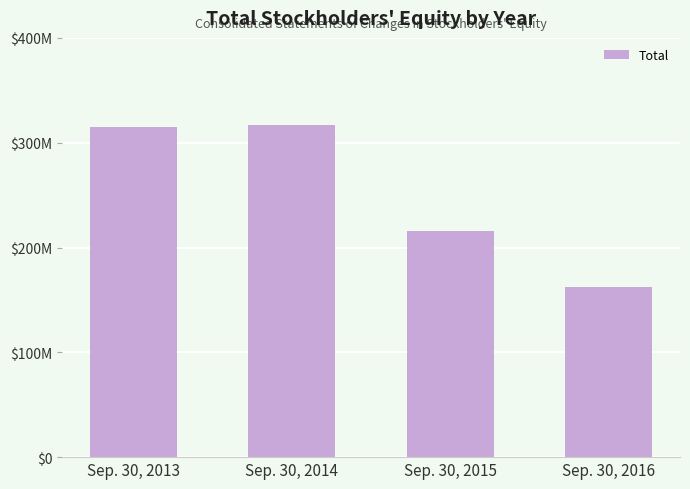

List the labels in order of value, largest first.

Sep. 30, 2014, Sep. 30, 2013, Sep. 30, 2015, Sep. 30, 2016